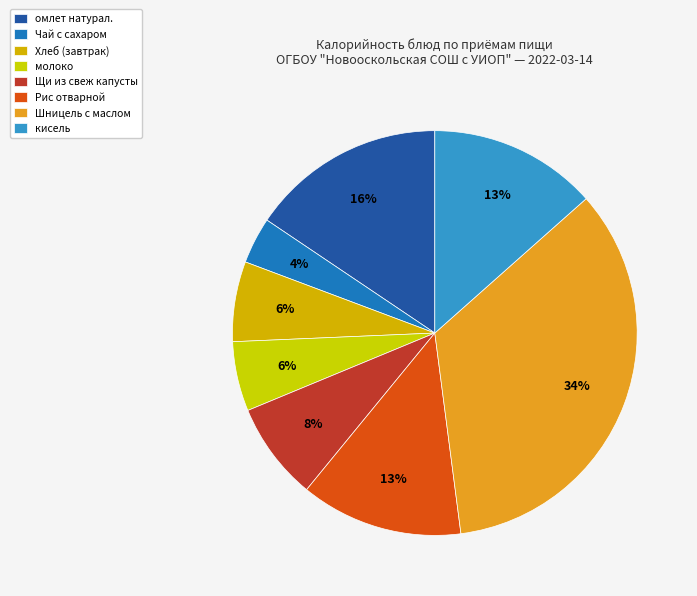

True or false: молоко accounts for 13% of the total.

False